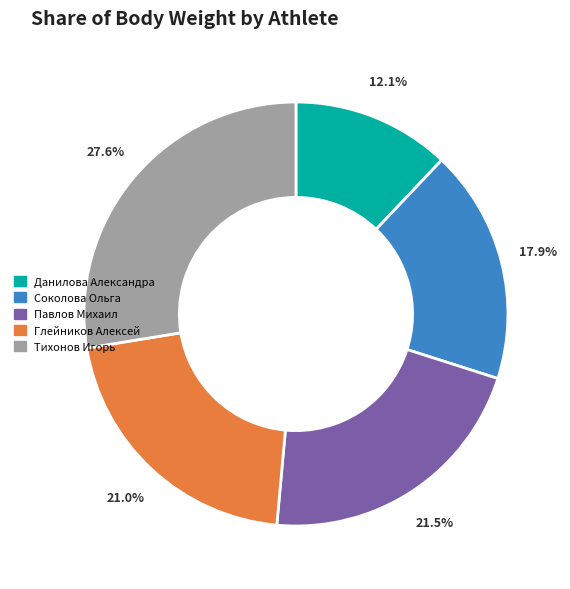

The Павлов Михаил slice represents 10% of the pie. True or false?

False